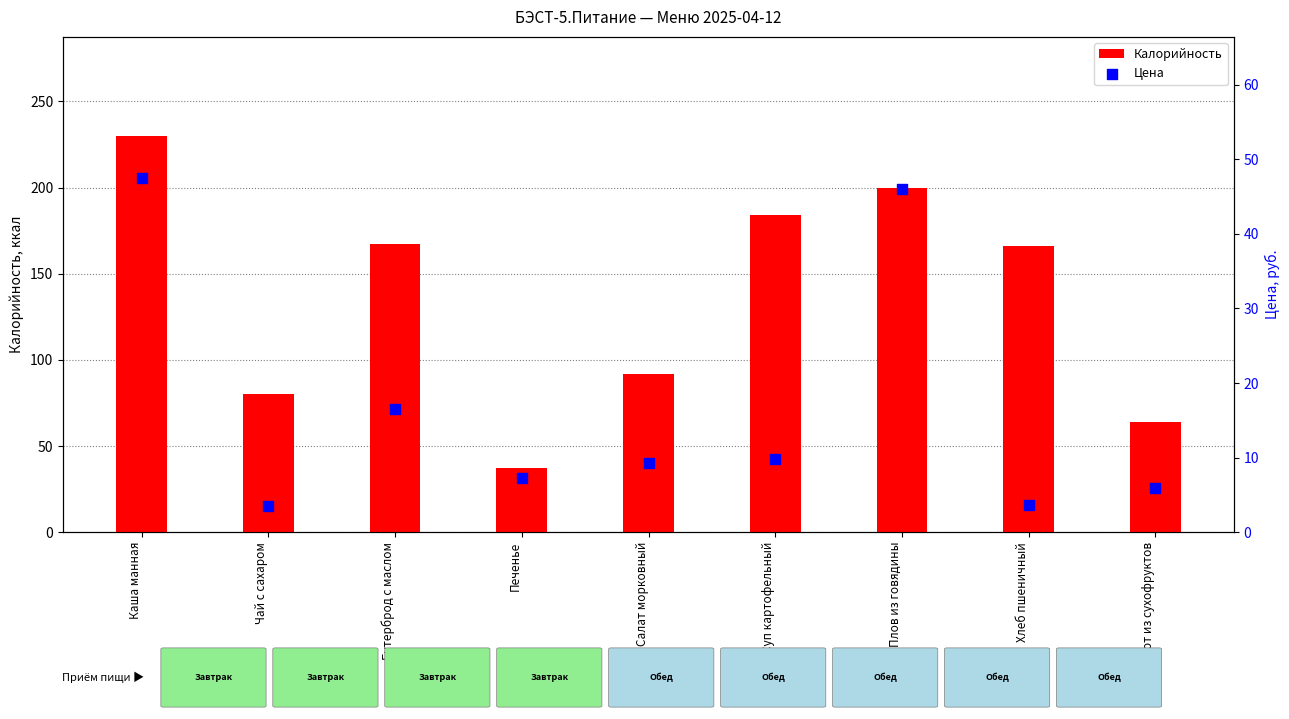

Which series has the largest total across all categories?

Калорийность